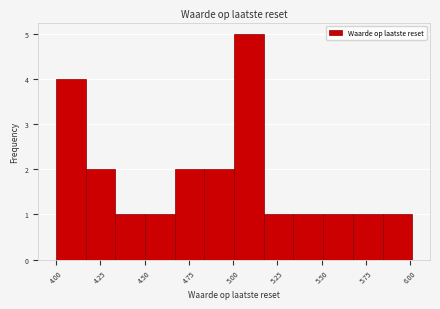

Read against the x-axis, roughly where is the centre of the tallest bar?

5.10